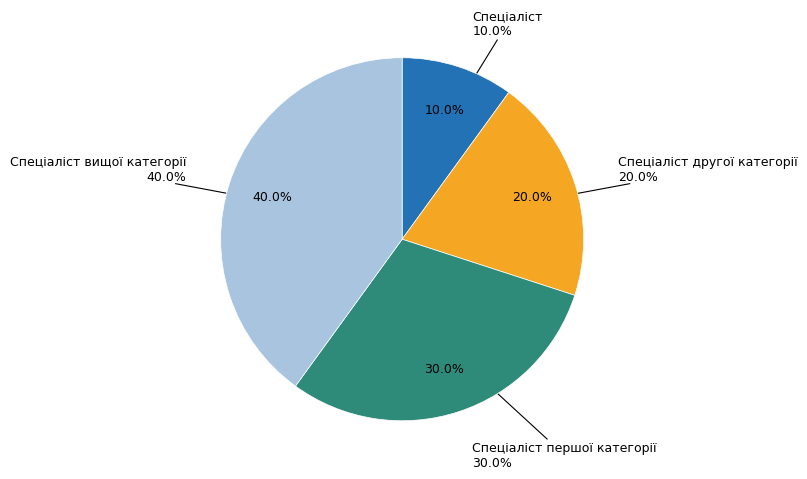

Does Спеціаліст вищої категорії represent more than half of the total?

No